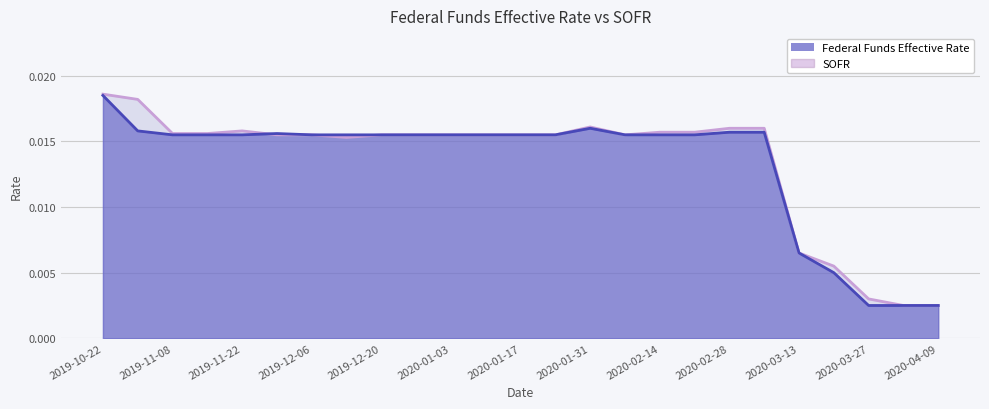

Rank the categories by SOFR value from lowest to highest.

2020-04-03, 2020-04-09, 2020-03-27, 2020-03-20, 2020-03-13, 2019-12-13, 2019-11-29, 2019-12-06, 2019-12-20, 2019-12-27, 2020-01-03, 2020-01-10, 2020-01-17, 2020-01-24, 2020-02-07, 2019-11-08, 2019-11-15, 2020-02-14, 2020-02-21, 2019-11-22, 2020-02-28, 2020-03-06, 2020-01-31, 2019-10-31, 2019-10-22